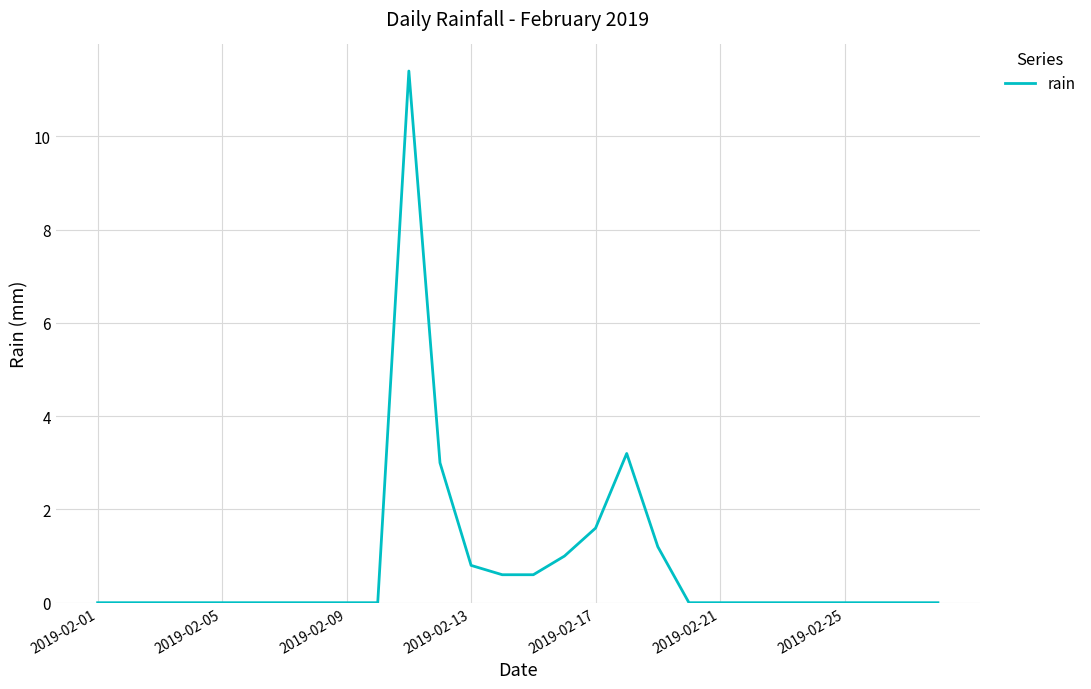

What is the difference between the maximum and minimum values?

11.4